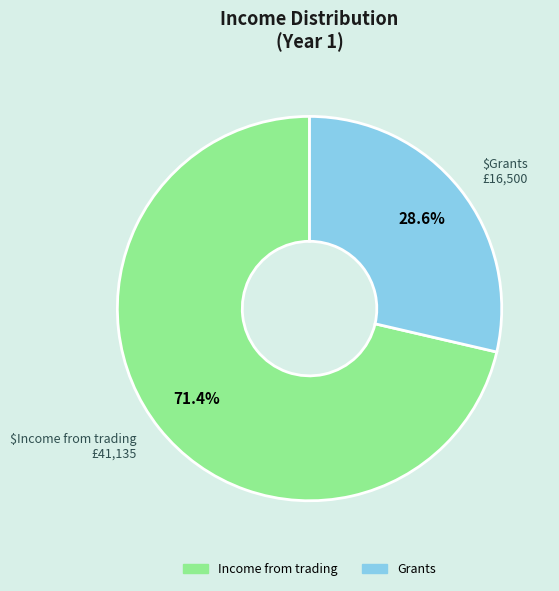

What is the ratio of the value at Income from trading to the value at Grants?

2.5